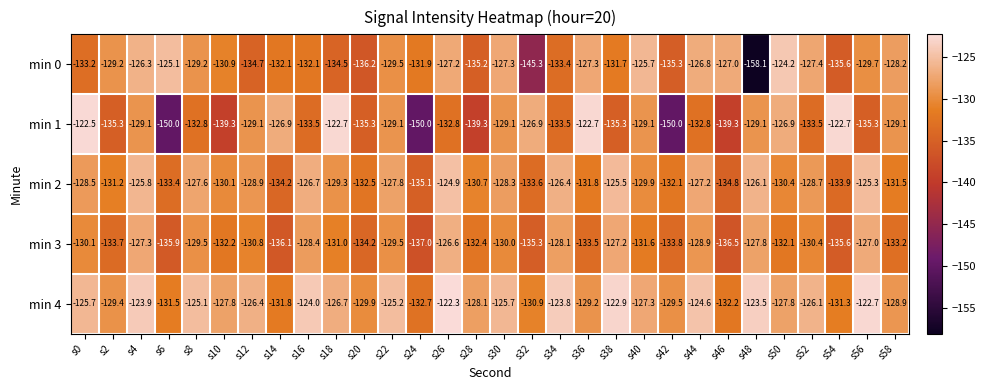

True or false: min 4 has a value of -126.4 at s12.

True